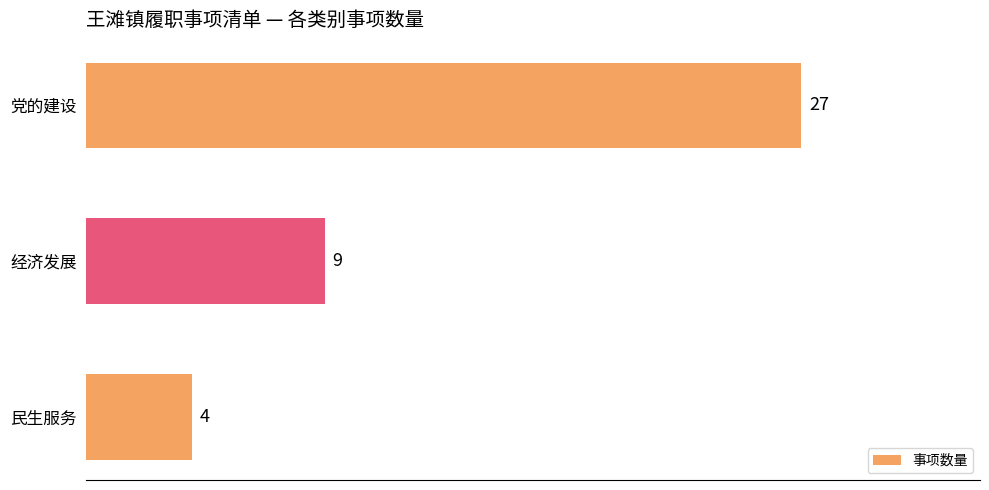

Count the number of categories in the chart.

3